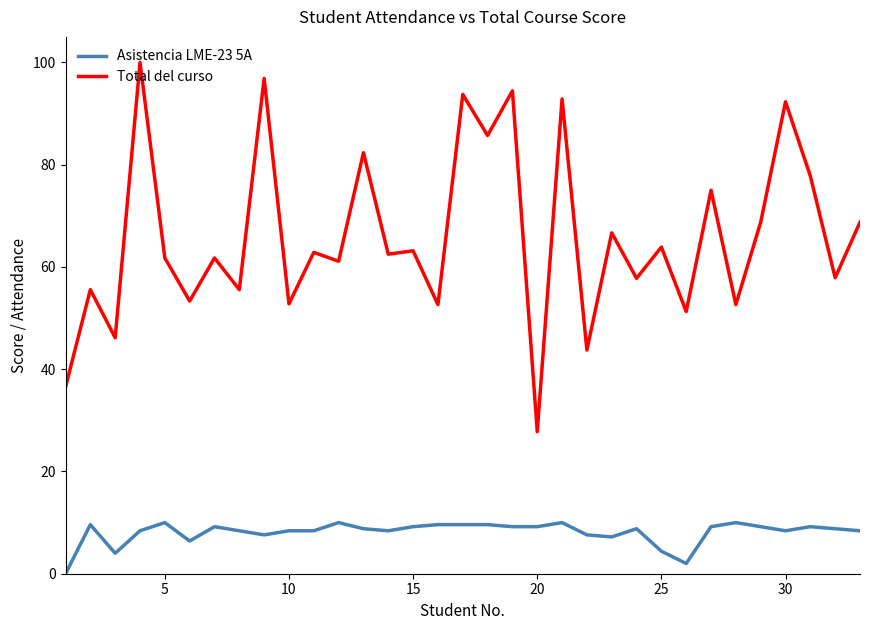

Rank the series by their average value, from highest to lowest.

Total del curso, Asistencia LME-23 5A